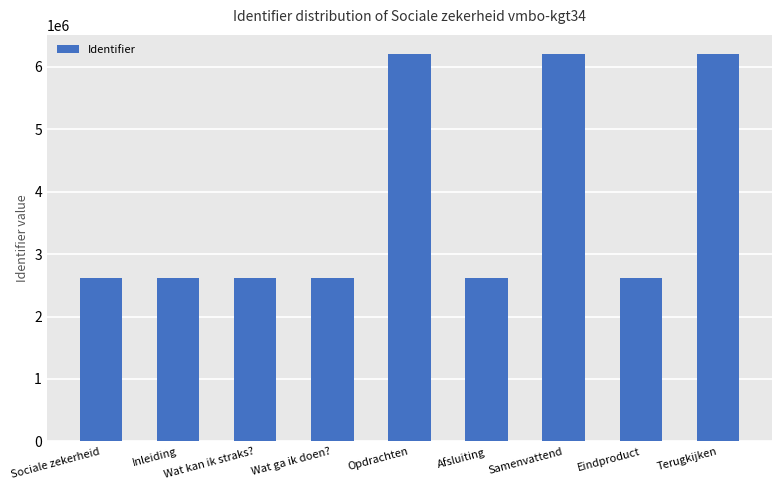

What is the average value?

3816105